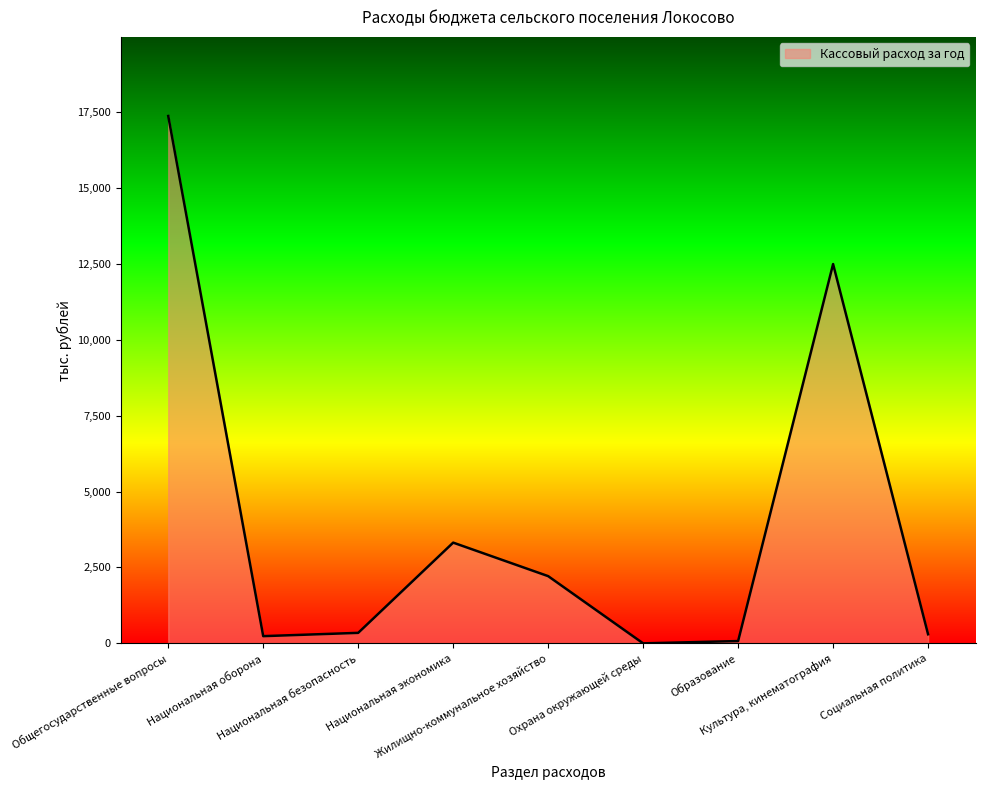

What is the difference between the maximum and minimum values?

17363.5